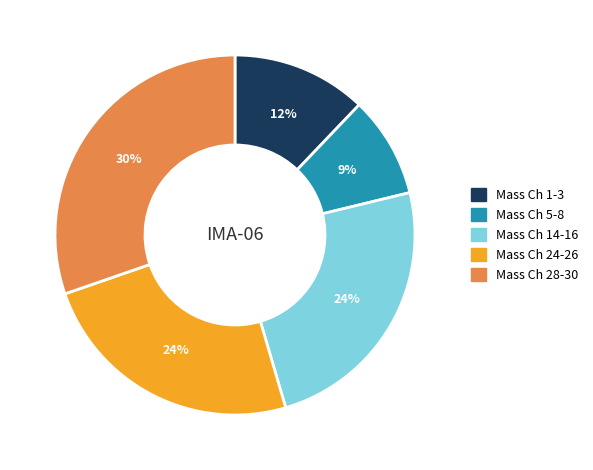

Is it true that Mass Ch 14-16 is 17% of the pie?

False